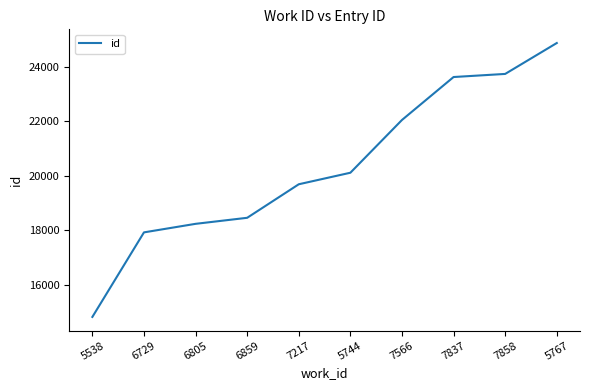

Count the number of categories in the chart.

10